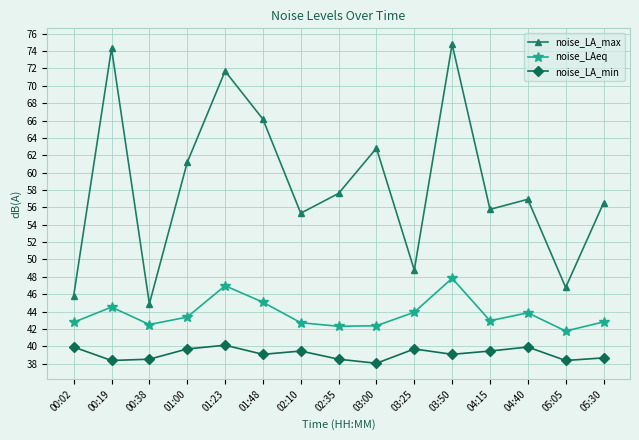

What are all the series names shown in the legend?

noise_LA_max, noise_LAeq, noise_LA_min